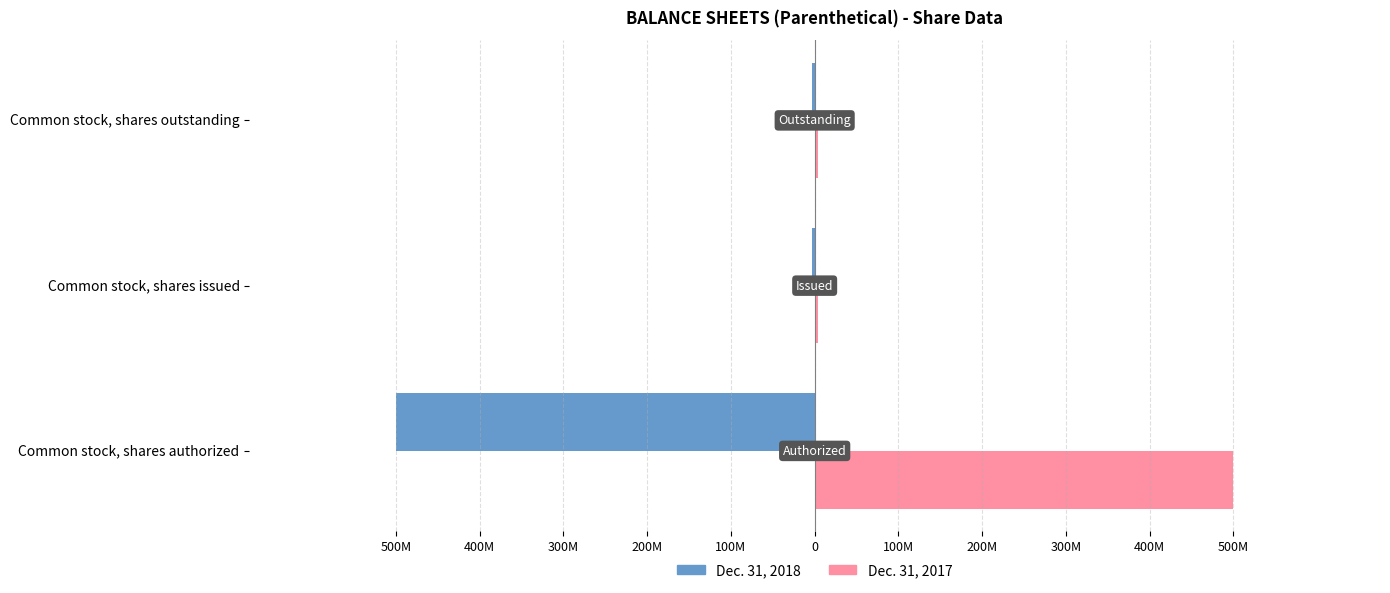

What is the value of the Dec. 31, 2017 bar at the 2nd from the left?

3697000